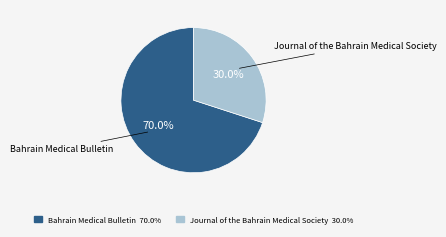

How many segments does this pie chart have?

2